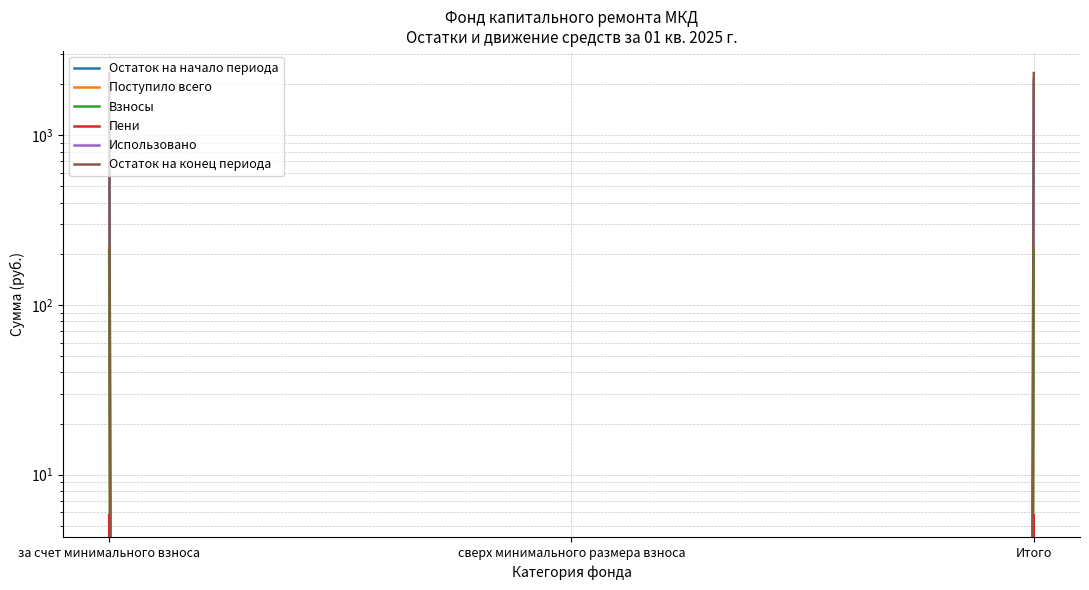

How many categories are shown in the chart?

3